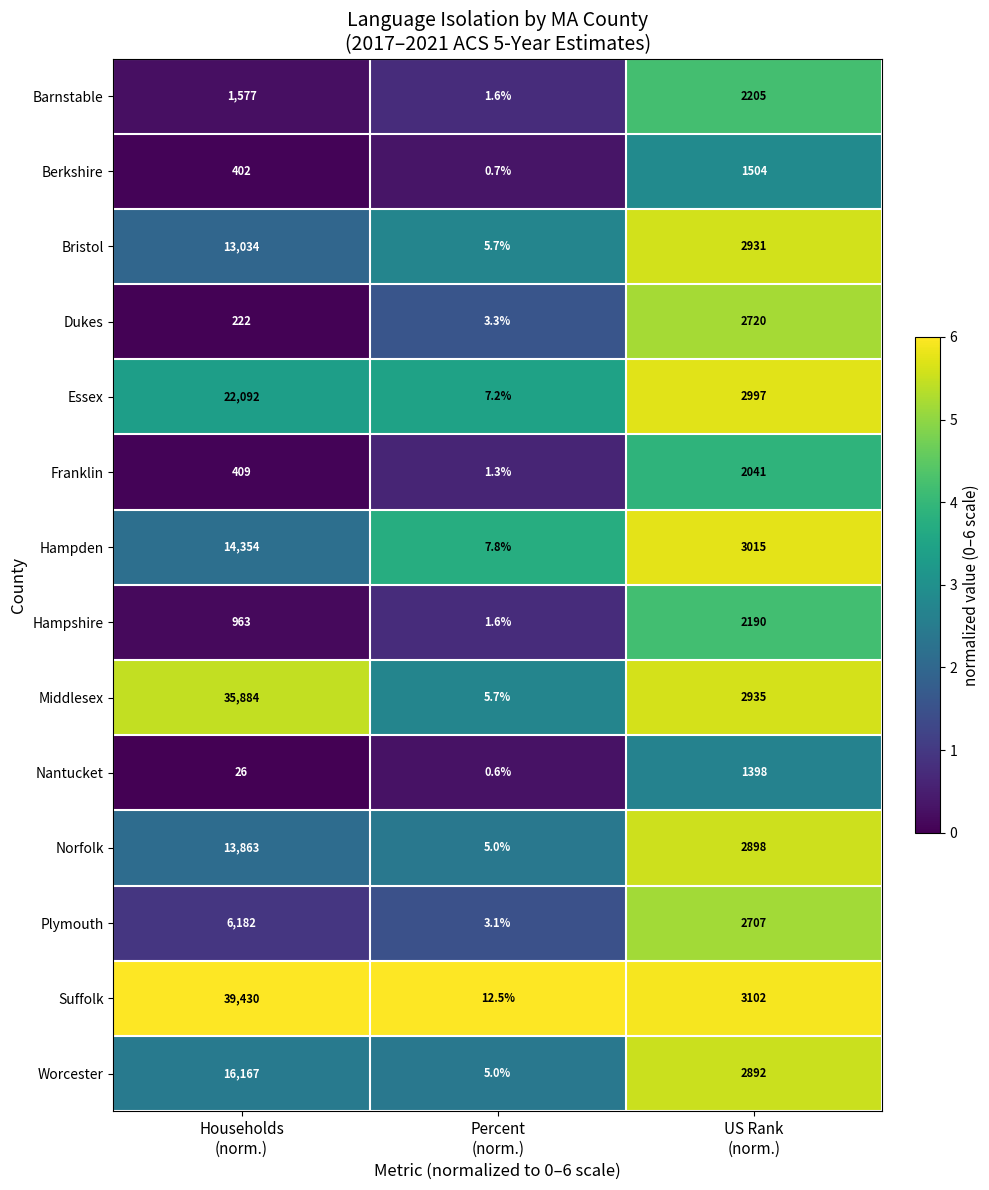

What is the minimum value shown in the chart?

0.6